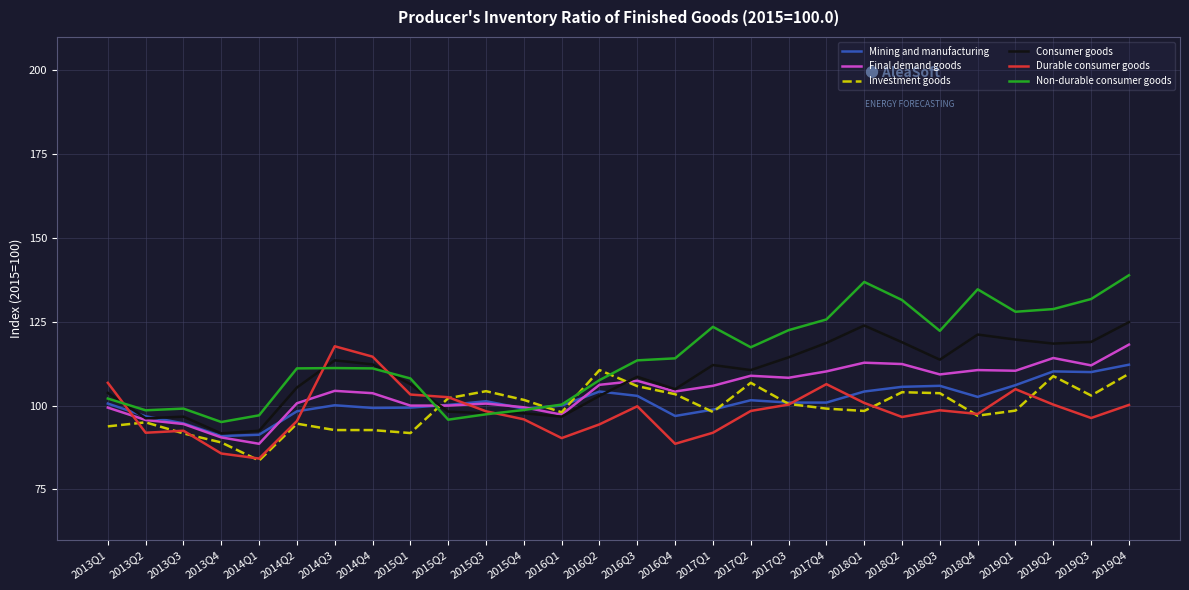

What are all the series names shown in the legend?

Mining and manufacturing, Final demand goods, Investment goods, Consumer goods, Durable consumer goods, Non-durable consumer goods